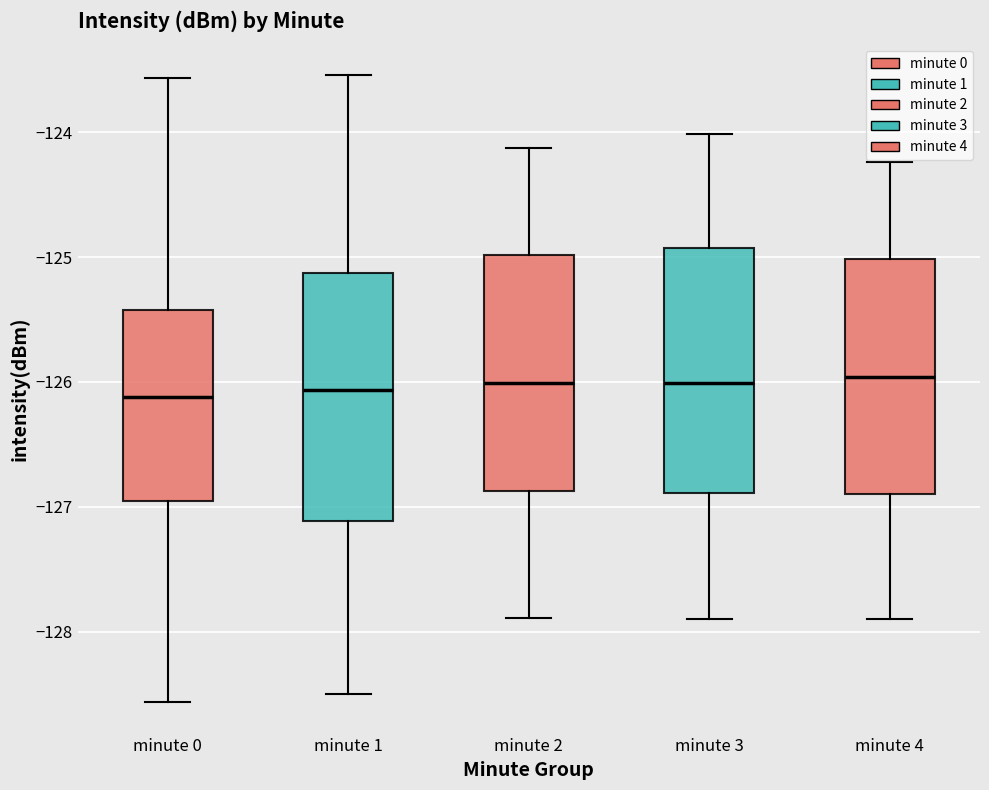

Reading left to right, transcribe this box plot: for each box, give where its median line is, the range the box spans, and where its two whiskers end, as read against the y-axis. The values are not printed on the chart, so give them approximately, as read against the axis.

minute 0: median -126.1, box -127.0 to -125.4, whiskers -128.6 to -123.6
minute 1: median -126.1, box -127.1 to -125.1, whiskers -128.5 to -123.5
minute 2: median -126.0, box -126.9 to -125.0, whiskers -127.9 to -124.1
minute 3: median -126.0, box -126.9 to -124.9, whiskers -127.9 to -124.0
minute 4: median -126.0, box -126.9 to -125.0, whiskers -127.9 to -124.2